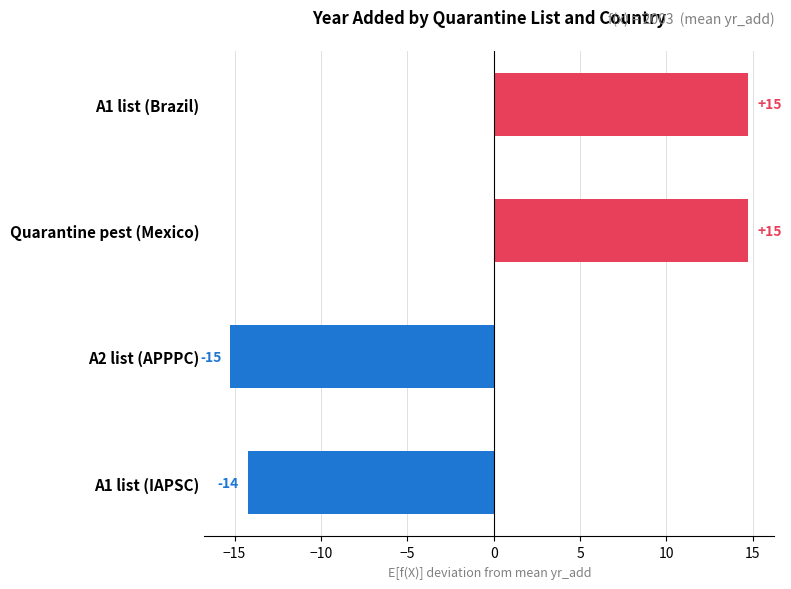

What is the greatest value displayed?

14.8